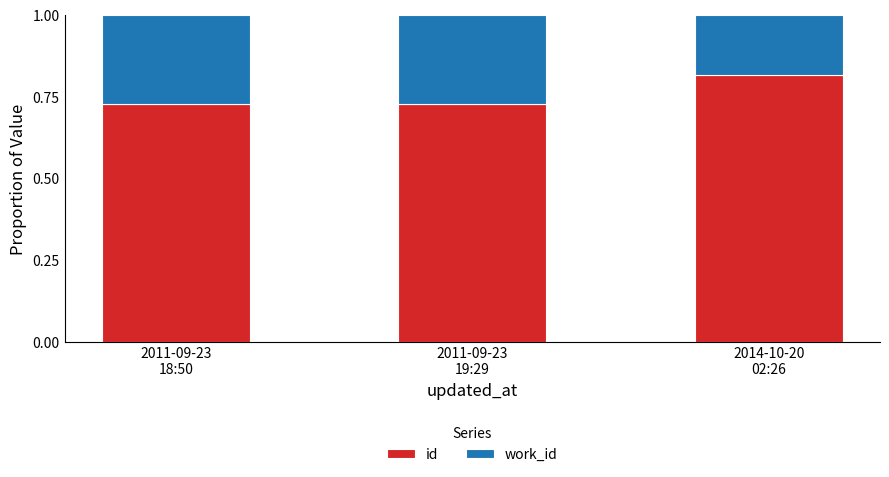

What are all the series names shown in the legend?

id, work_id